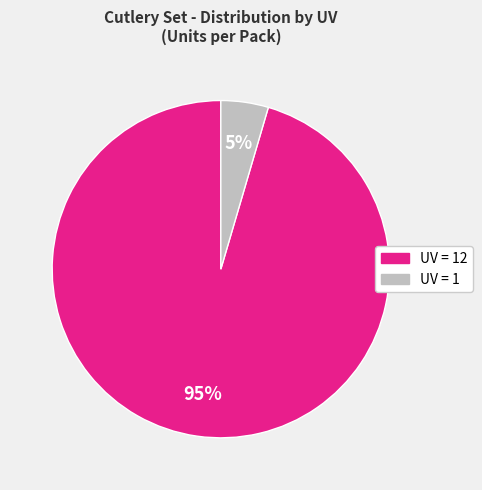

Does any single category account for the majority?

Yes